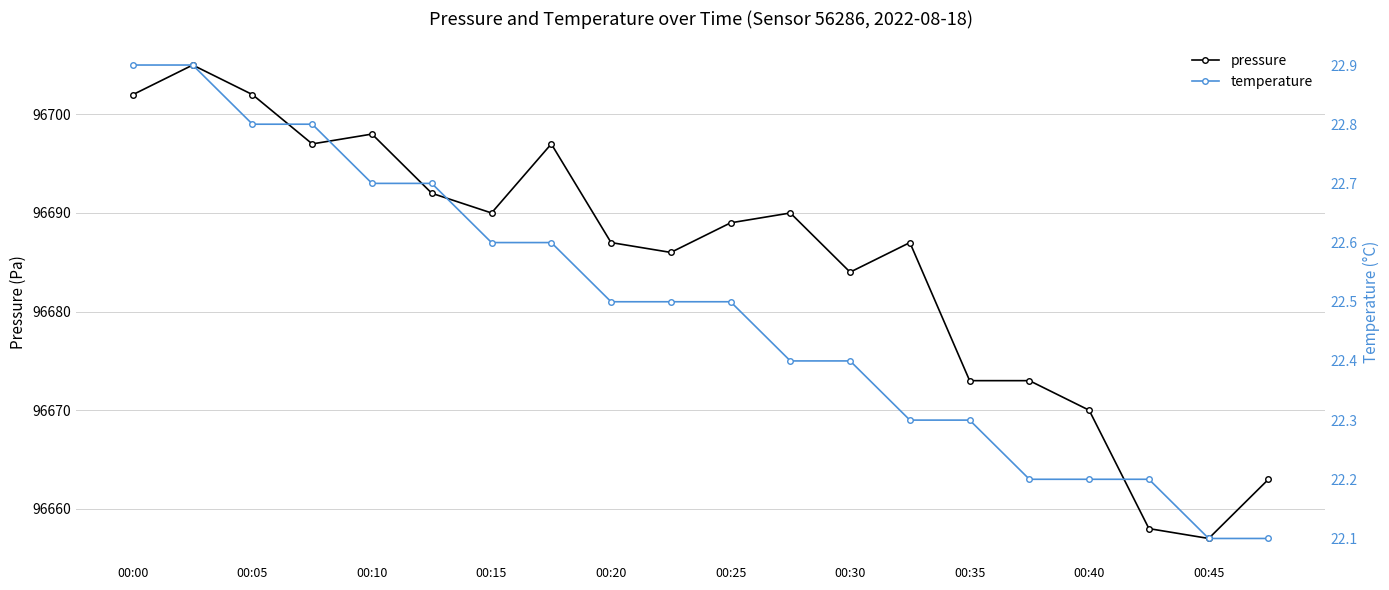

True or false: pressure has more than 2 points higher than both neighbors.

True